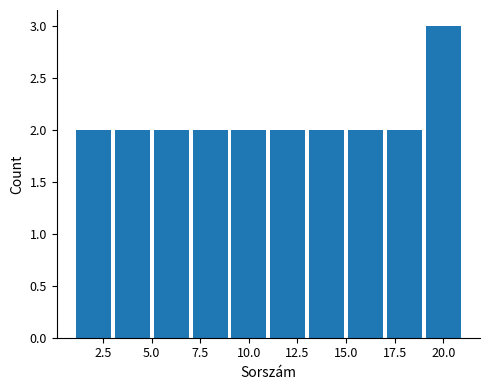

What is the height of the bar covering 3 to 5 on the x-axis? The values are not printed on the chart, so give them approximately, as read against the axis.

2